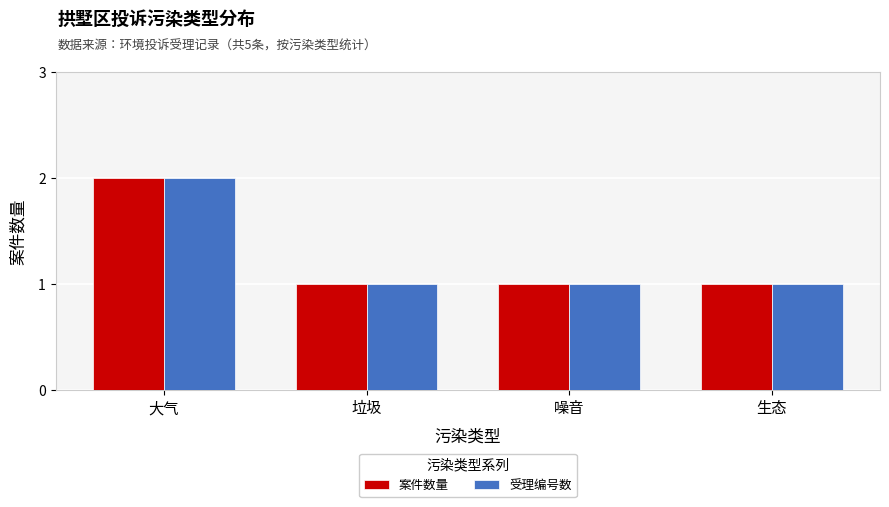

What is the label of the 4th bar from the right?

大气